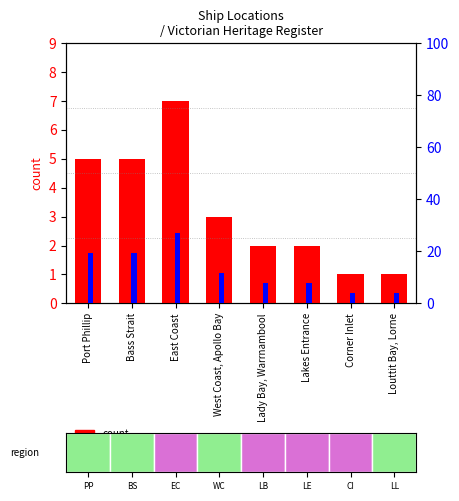

What are all the series names shown in the legend?

count, percentile rank
within the sample